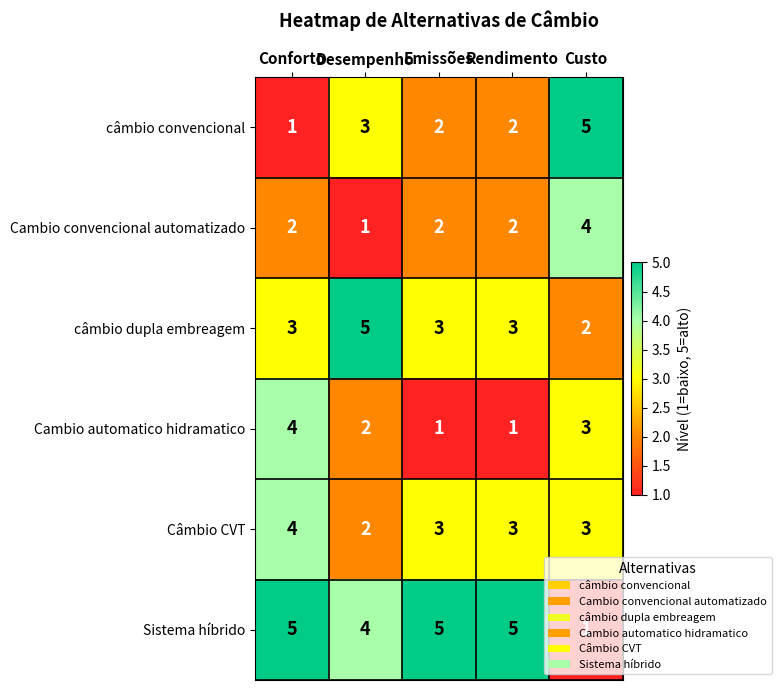

The value of Cambio automatico hidramatico at Conforto is 1. True or false?

False